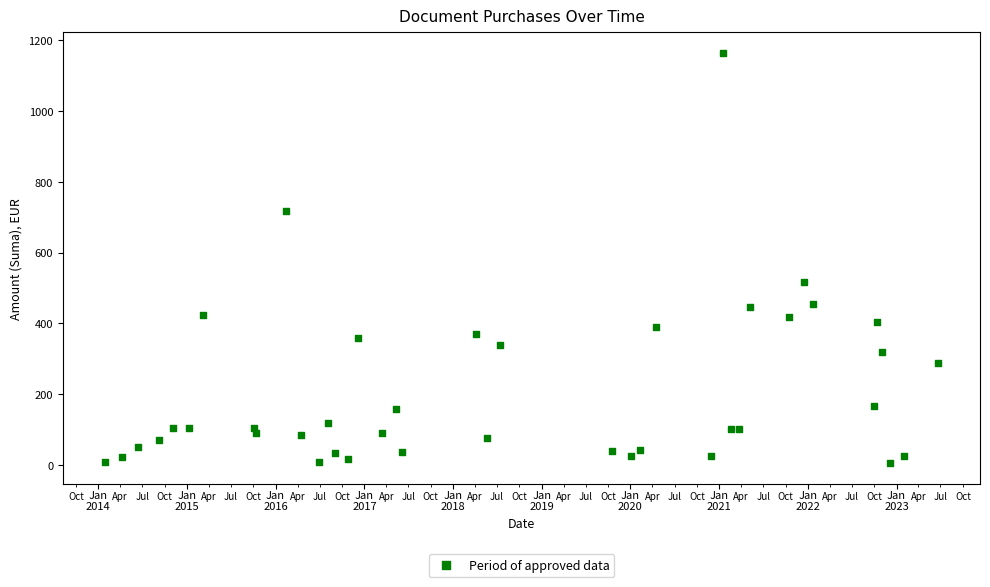

What Y value in the scatter plot is closest to 584?

516.9